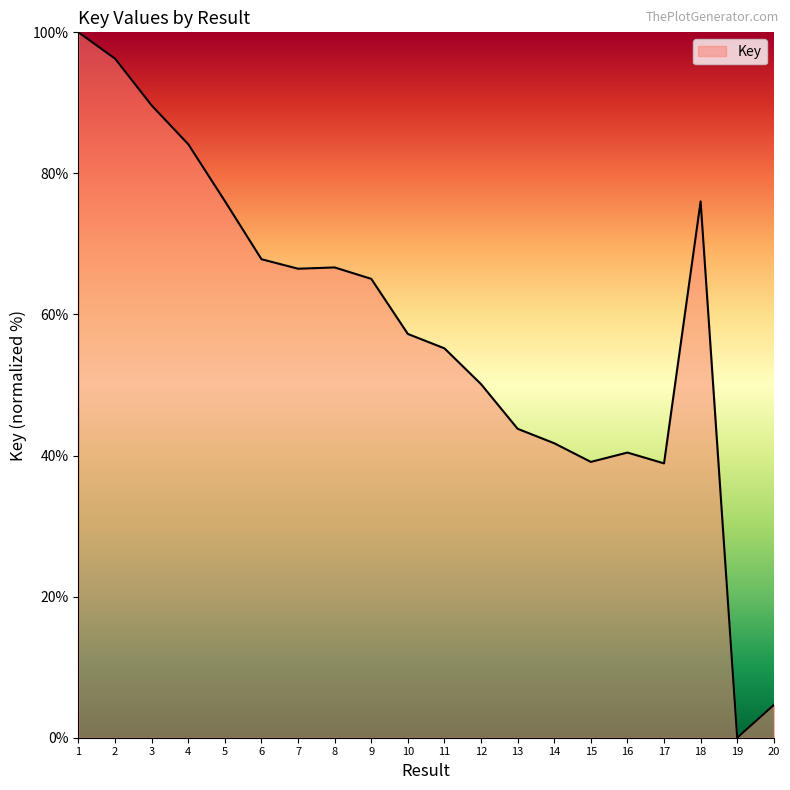

What is the change in value from 11 to 15?

-16.1